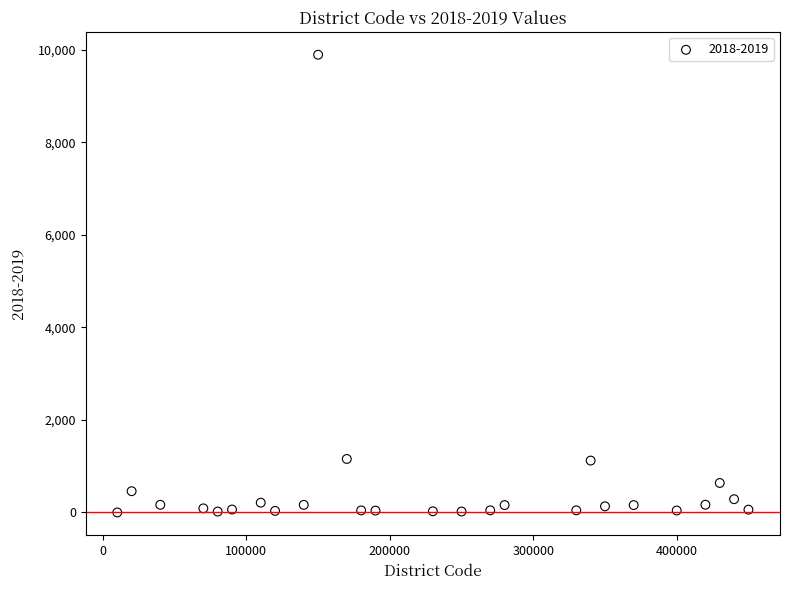

What is the range of Y values (max minus min)?

9892